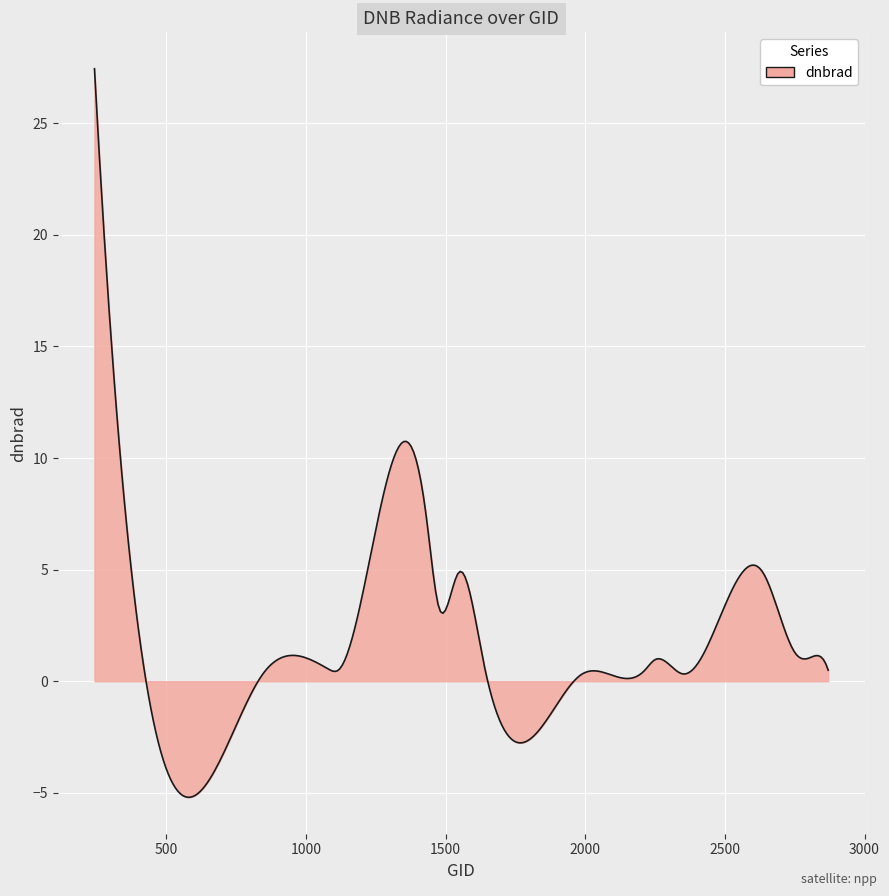

What is the difference between the maximum and minimum values?

32.6